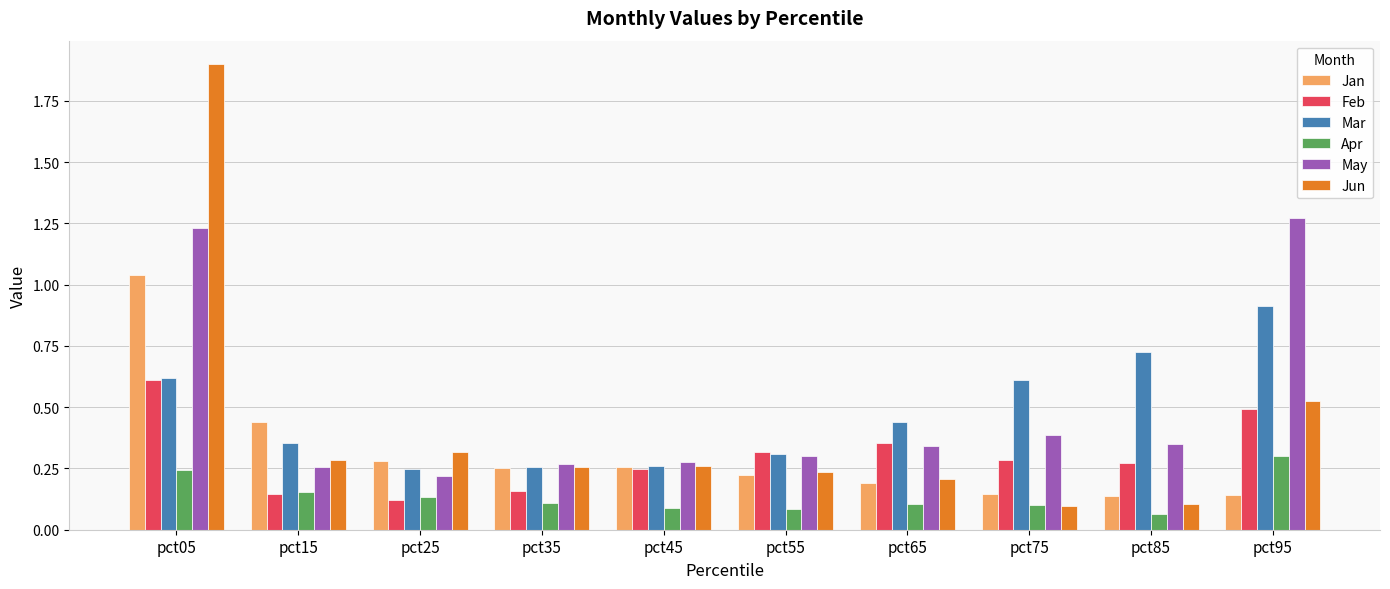

Which label corresponds to the smallest value in the chart?

pct85